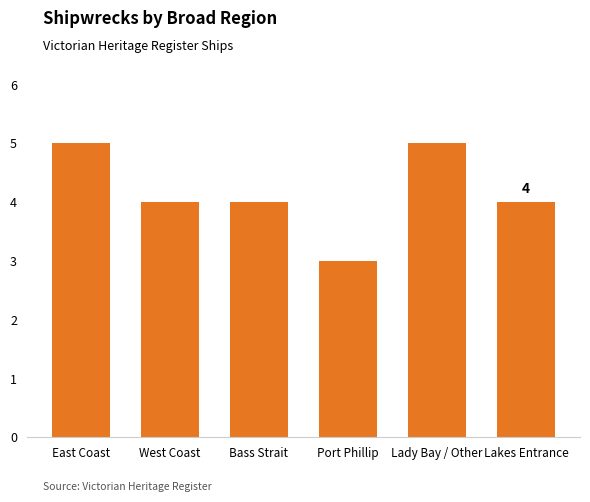

True or false: the data shows 1 at Bass Strait.

False